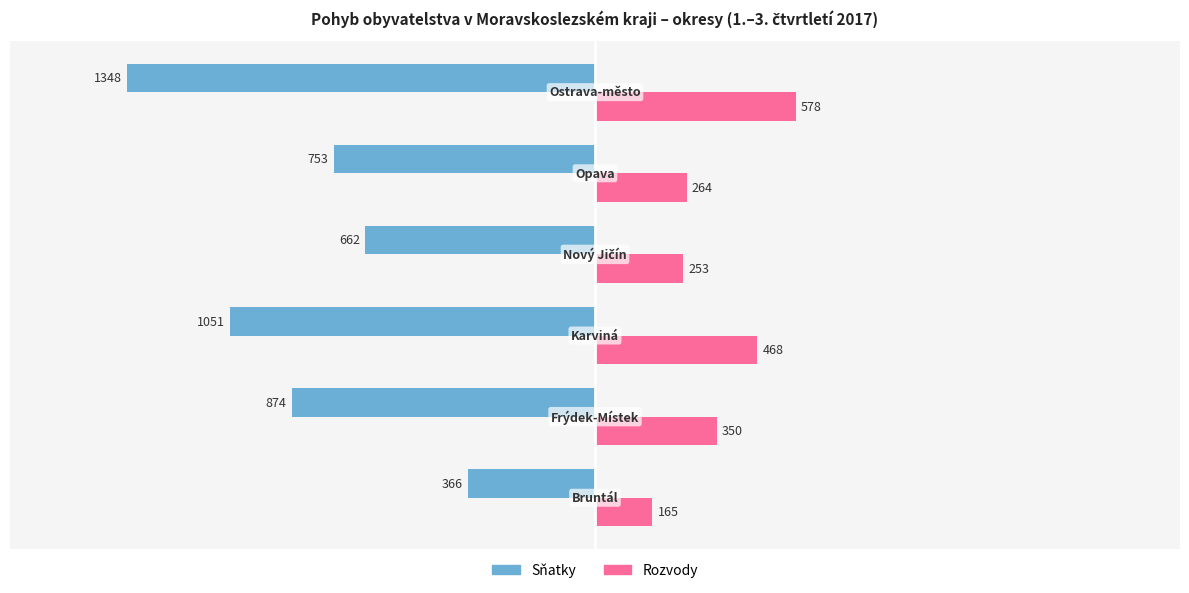

What is the difference between the second highest and second lowest values in the Sňatky series?

389